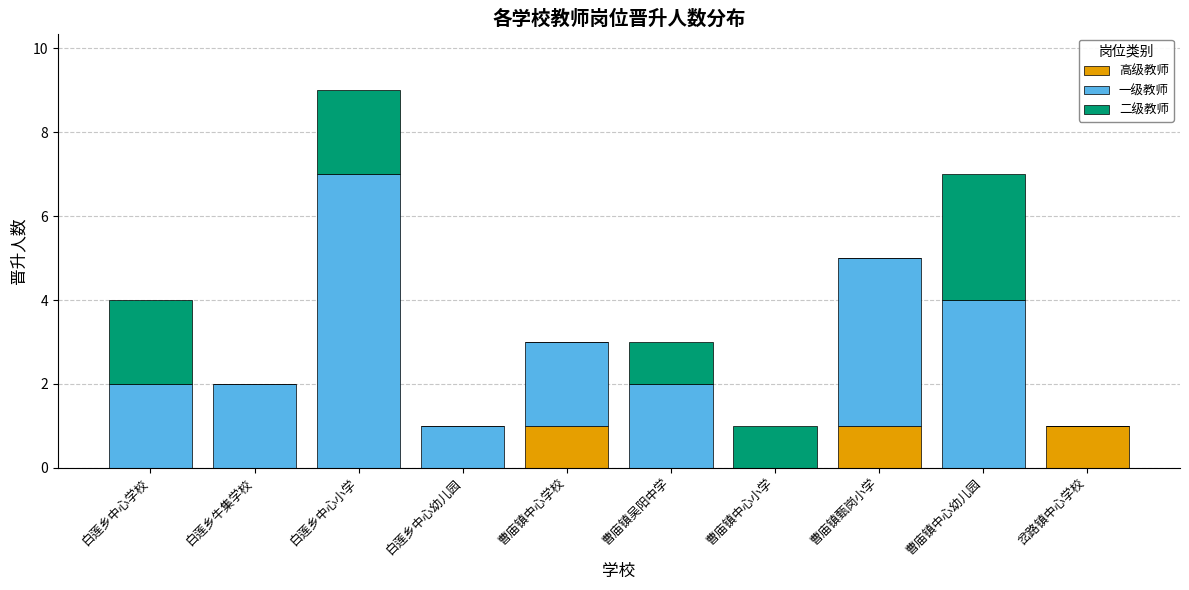

At which category is the sum across all series the highest?

白莲乡中心小学